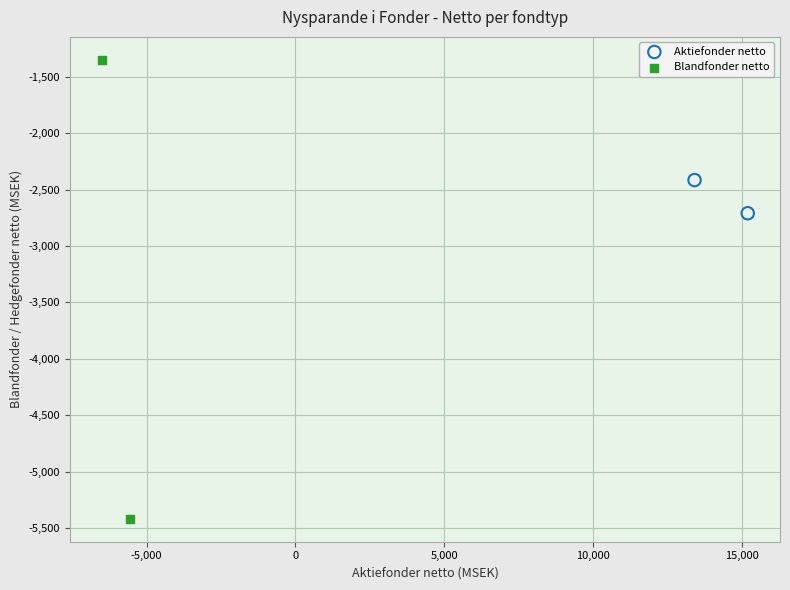

What are all the series names shown in the legend?

Aktiefonder netto, Blandfonder netto